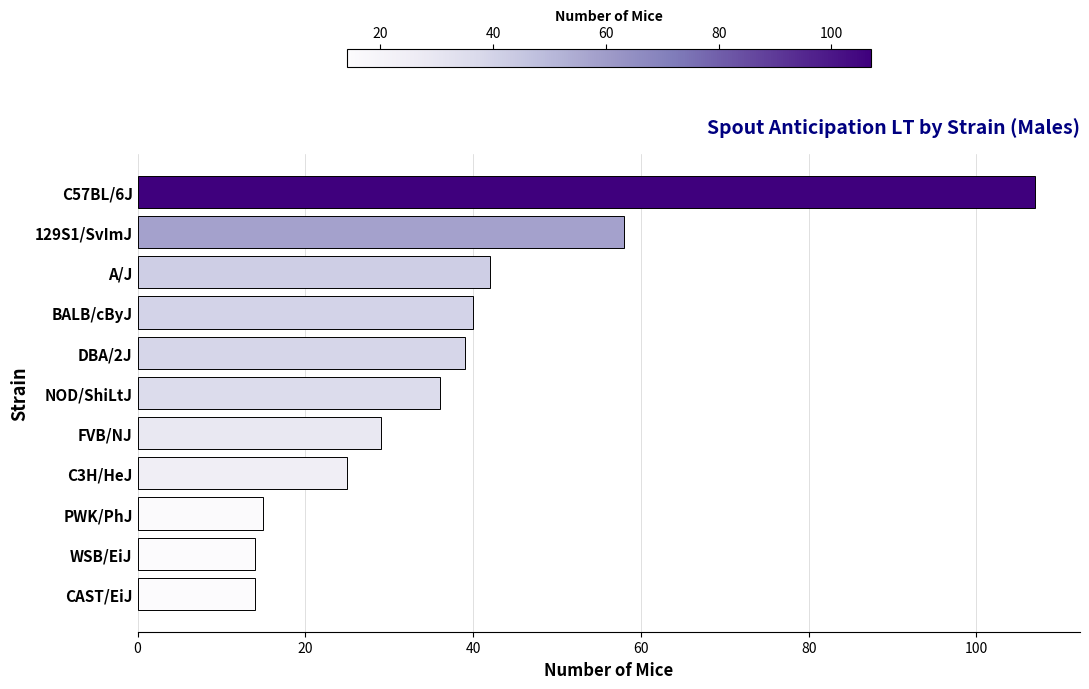

Reading bottom to top, list all the values displayed in this chart.

14	14	15	25	29	36	39	40	42	58	107